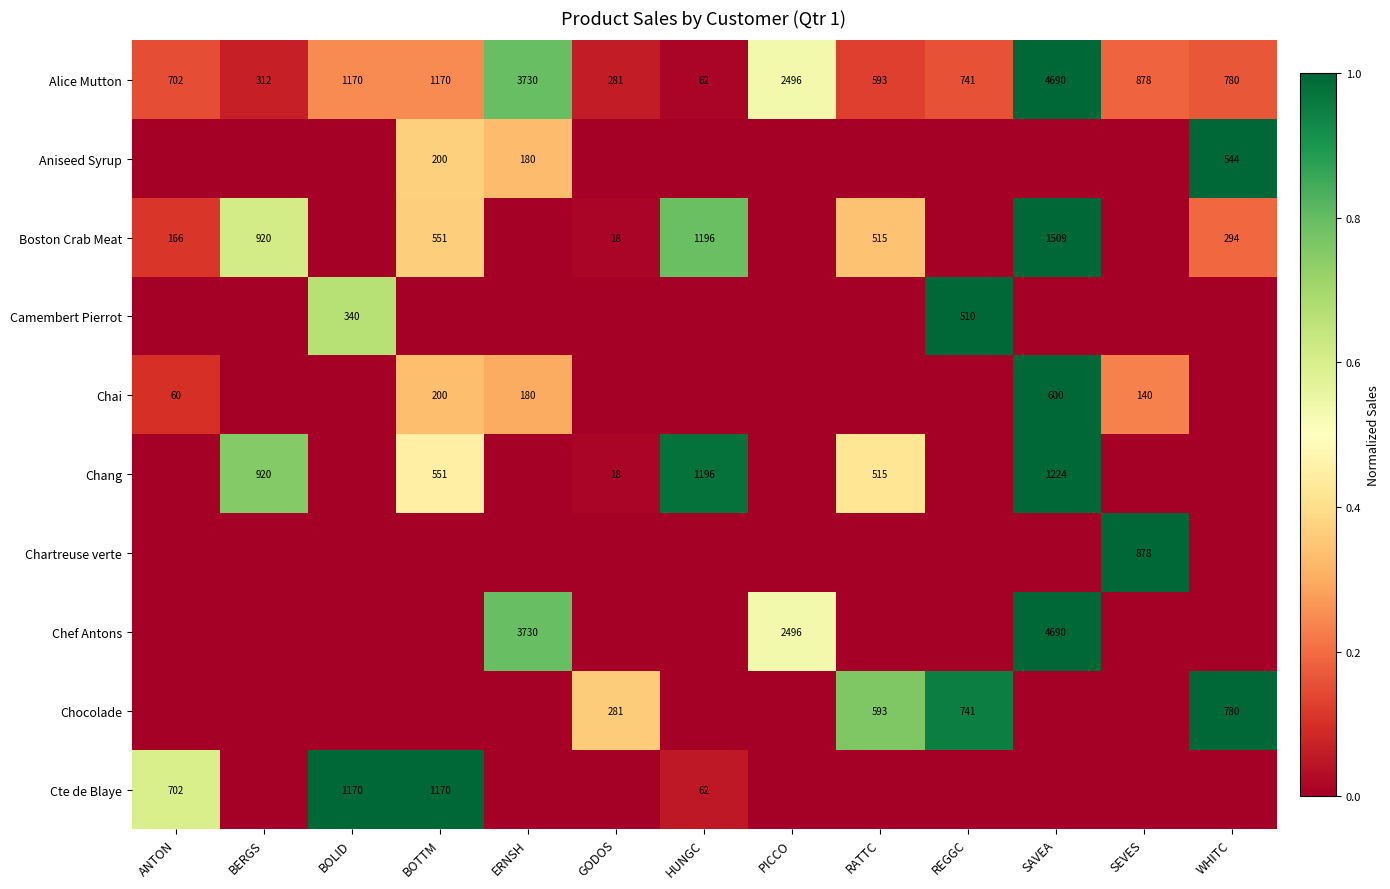

Where is Alice Mutton nearest to the value 2376?

PICCO